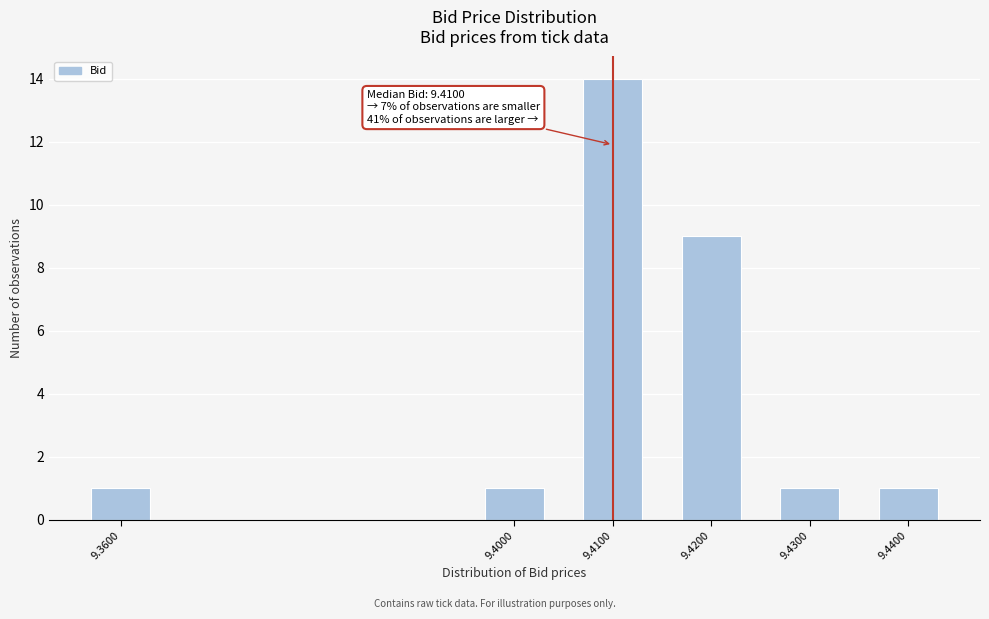

Reading left to right, what are all the values shown in this chart?

1	1	14	9	1	1